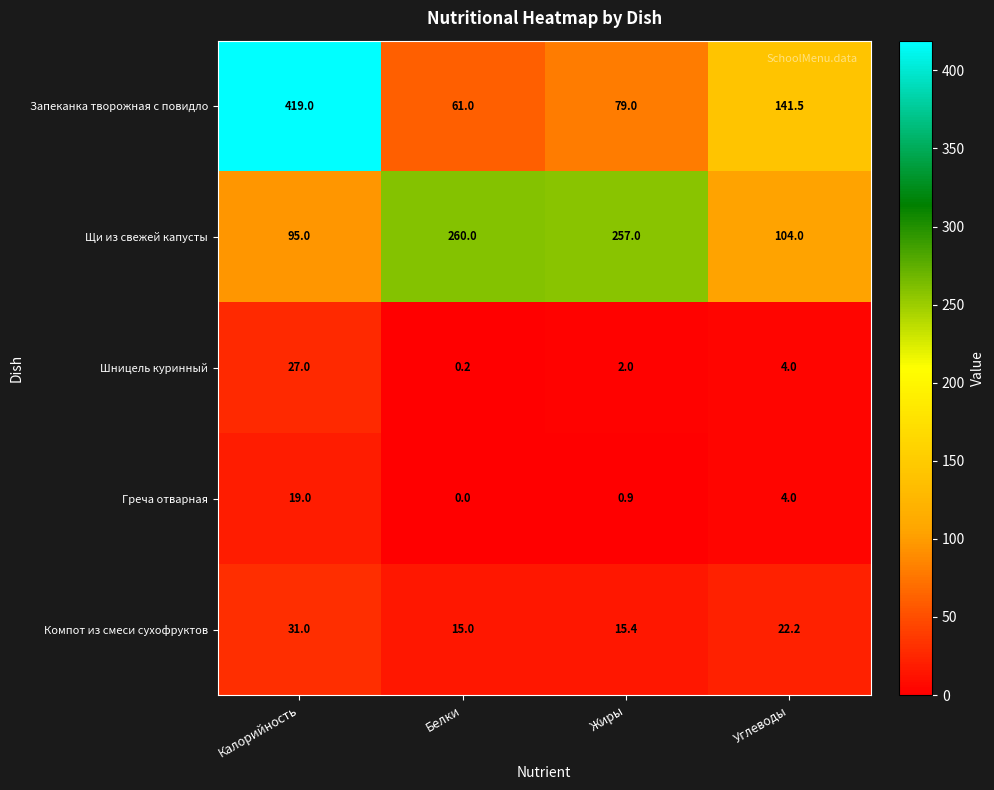

What is the sum of all Запеканка творожная с повидло values?

700.5